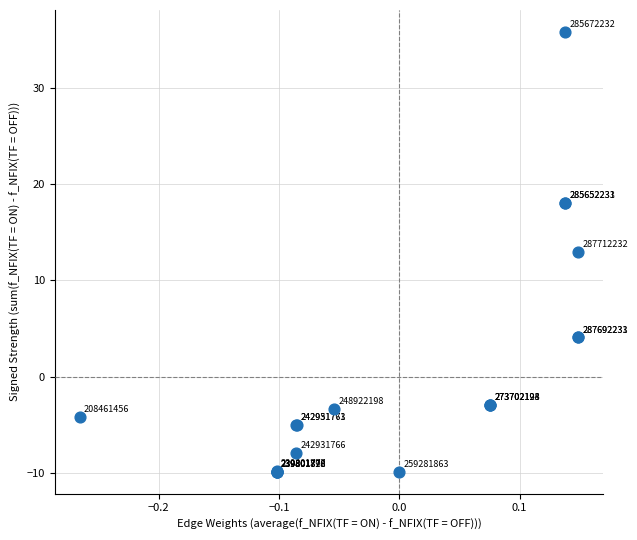

What Y value in the scatter plot is closest to 12?

13.0